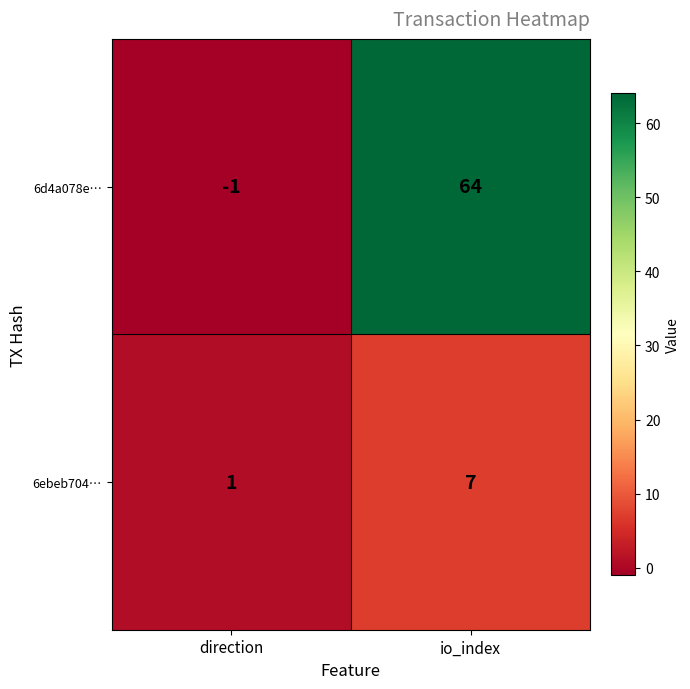

What is the difference between the 6ebeb704… values at direction and io_index?

6